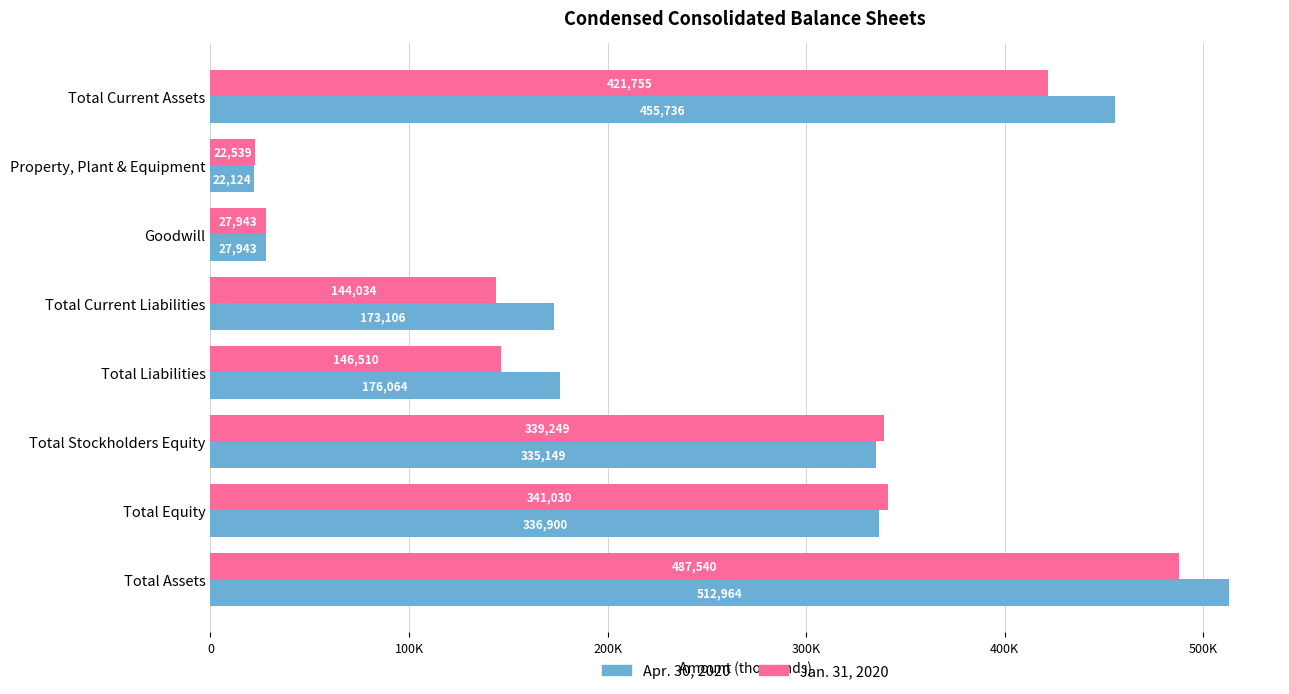

What are all the series names shown in the legend?

Apr. 30, 2020, Jan. 31, 2020